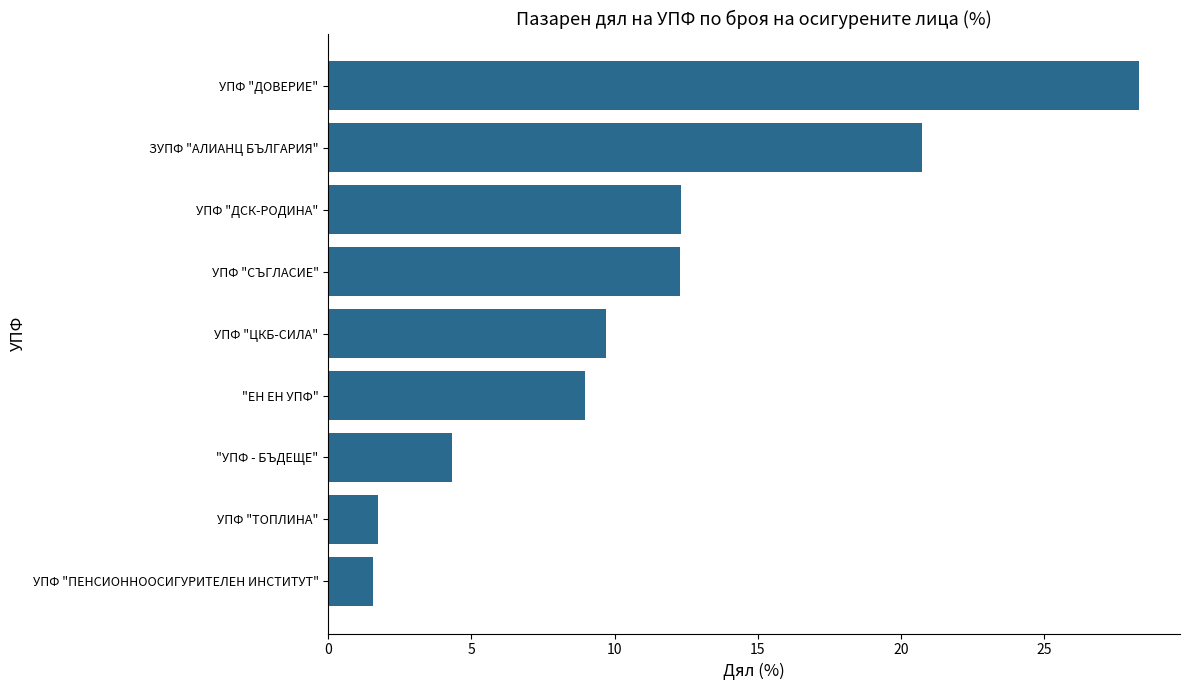

Reading bottom to top, what are all the values shown in this chart?

УПФ "ПЕНСИОННООСИГУРИТЕЛЕН ИНСТИТУТ"=1.6	УПФ "ТОПЛИНА"=1.7	"УПФ - БЪДЕЩЕ"=4.3	"ЕН ЕН УПФ"=9.0	УПФ "ЦКБ-СИЛА"=9.7	УПФ "СЪГЛАСИЕ"=12.3	УПФ "ДСК-РОДИНА"=12.3	ЗУПФ "АЛИАНЦ БЪЛГАРИЯ"=20.8	УПФ "ДОВЕРИЕ"=28.3